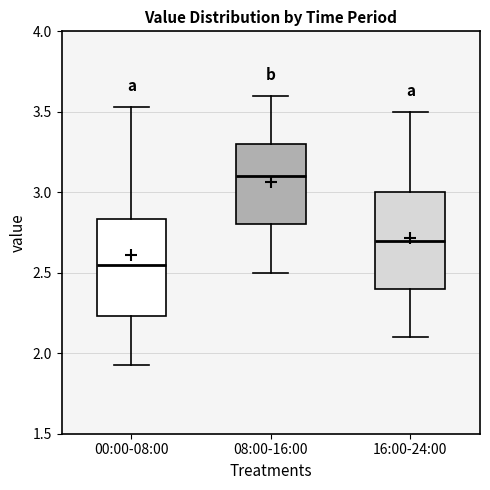

Where is the upper edge of the box for 16:00-24:00 on the y-axis? The values are not printed on the chart, so give them approximately, as read against the axis.

3.00